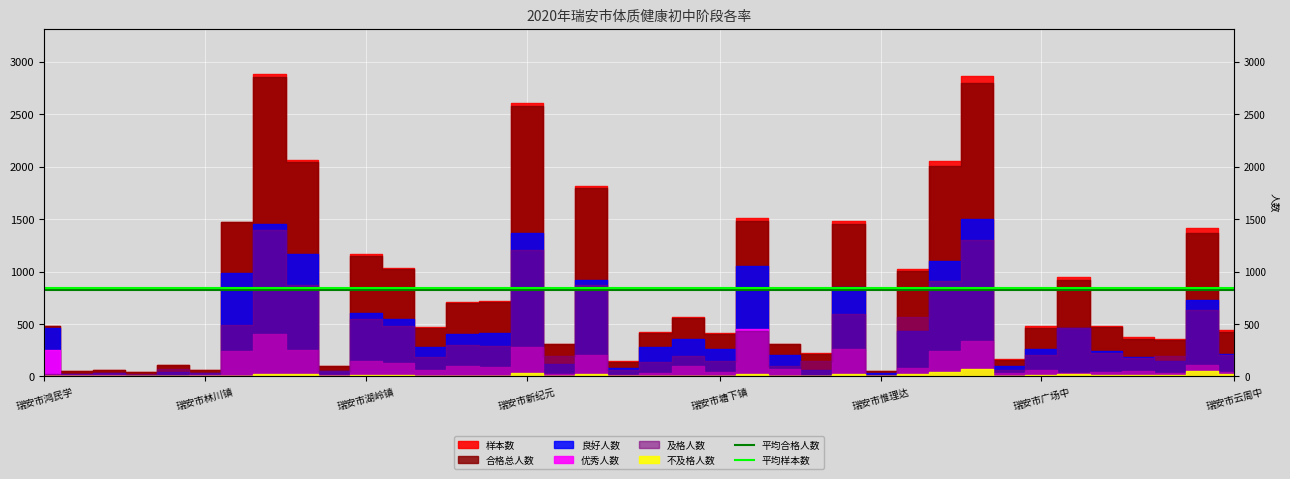

At which category does the chart reach its minimum across all series?

瑞安市鸿民学